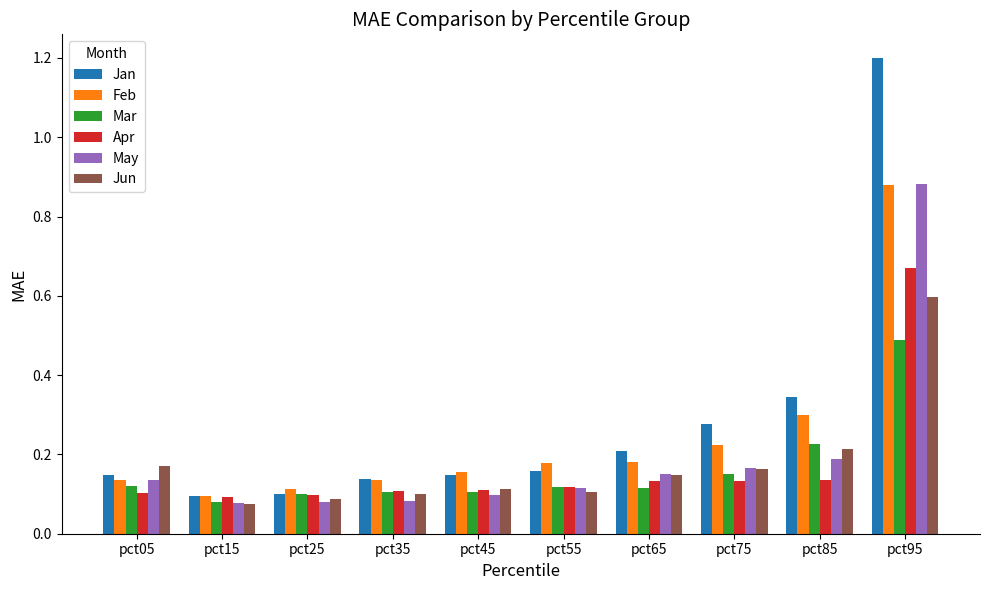

Count the Feb values in the range 0 to 1.

10